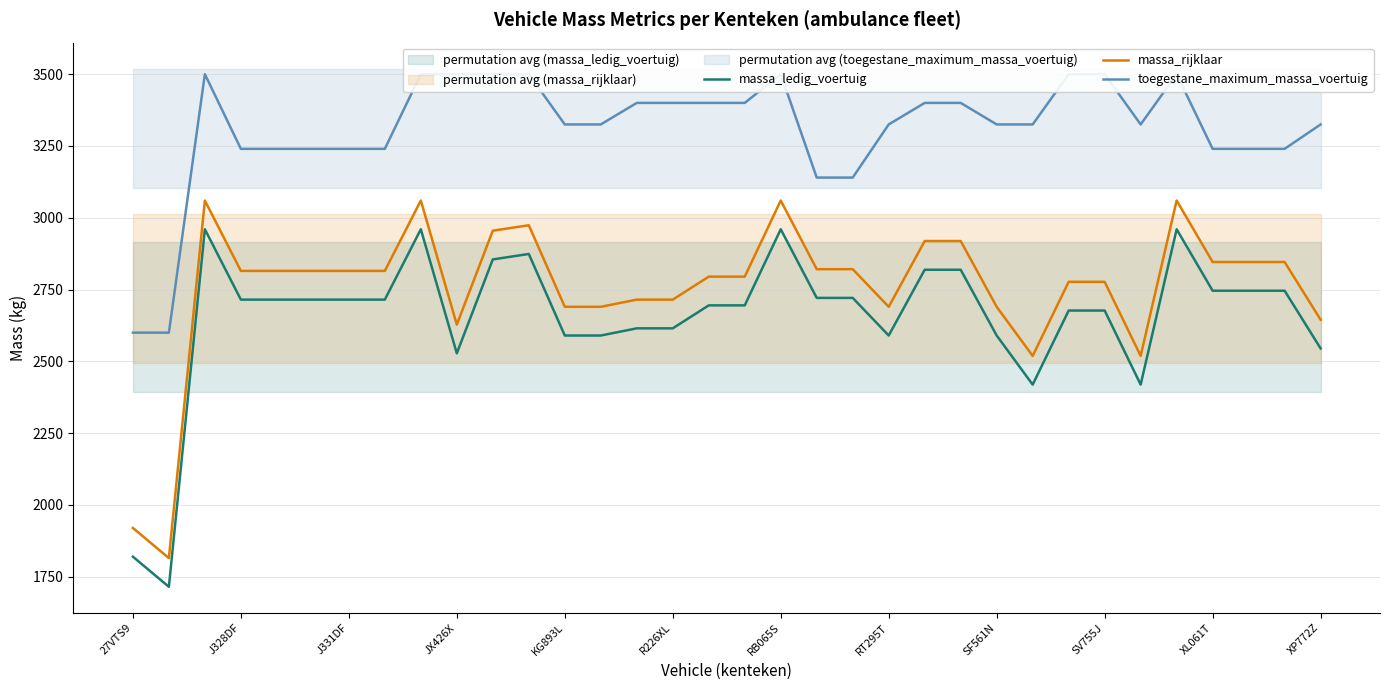

Is it true that massa_ledig_voertuig equals 4305 at R226XL?

False